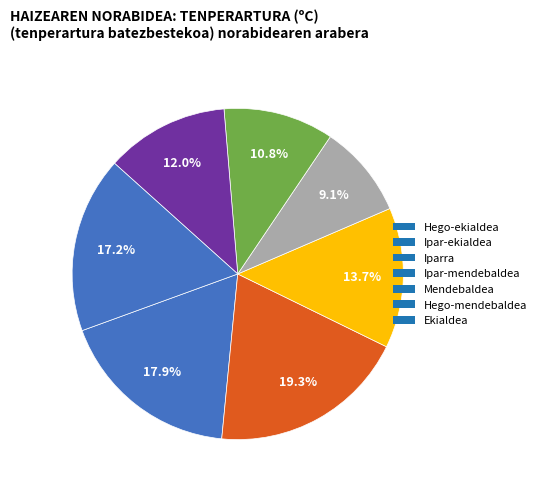

What is the largest slice in the pie chart?

Ipar-ekialdea